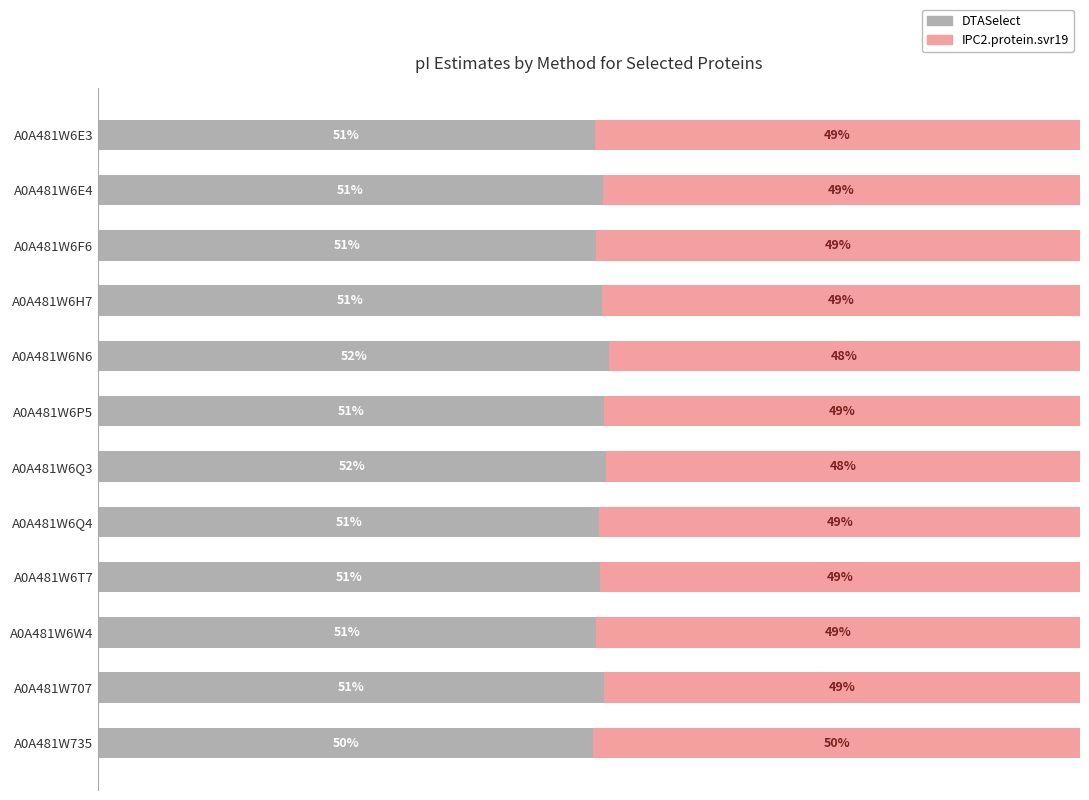

Which category has the lowest value in the DTASelect series?

A0A481W735